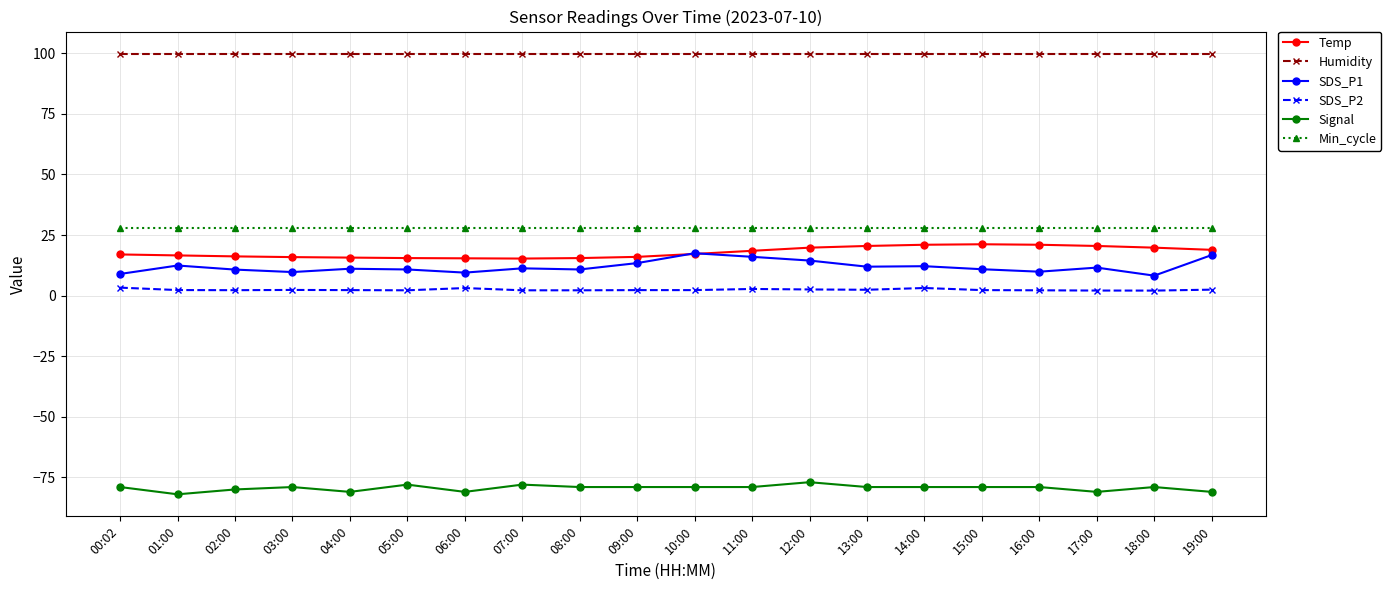

What is the spread (max minus min) of values at 09:00?

178.9